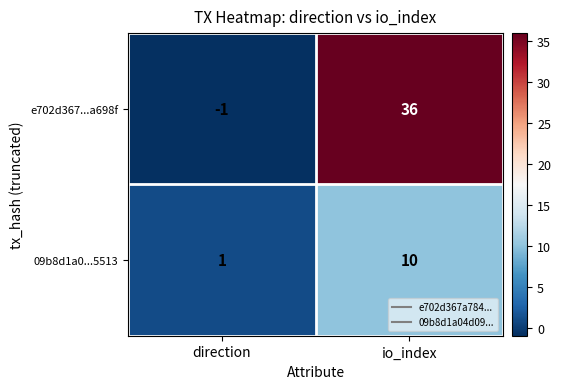

At io_index, list the series in order from largest to smallest.

e702d367...a698f, 09b8d1a0...5513